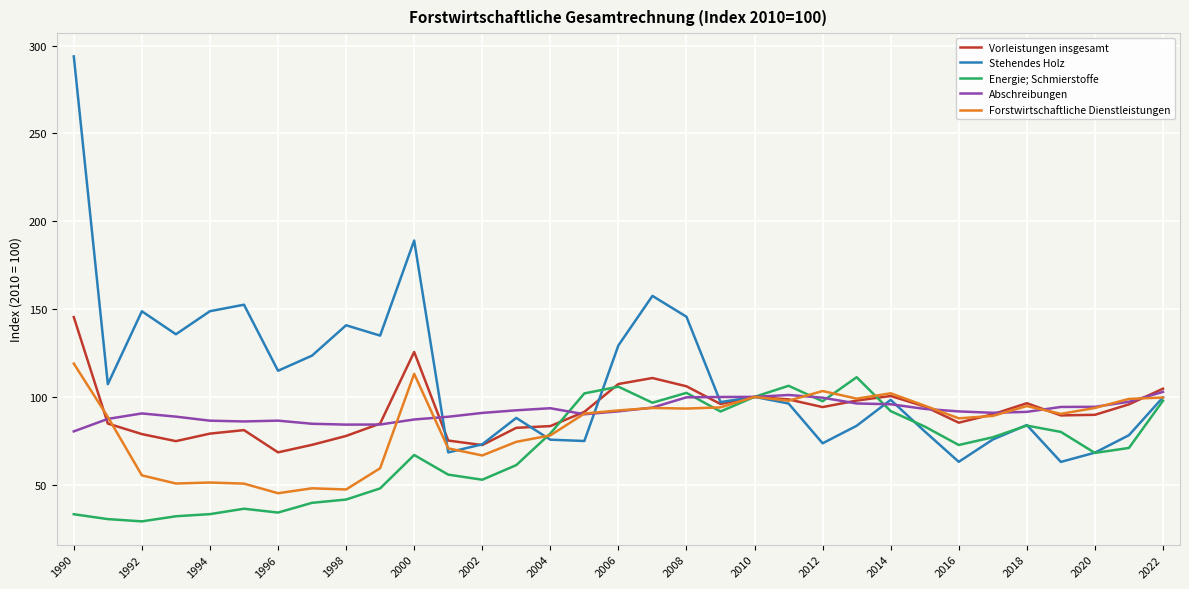

At how many categories does at least one series exceed 49?

33